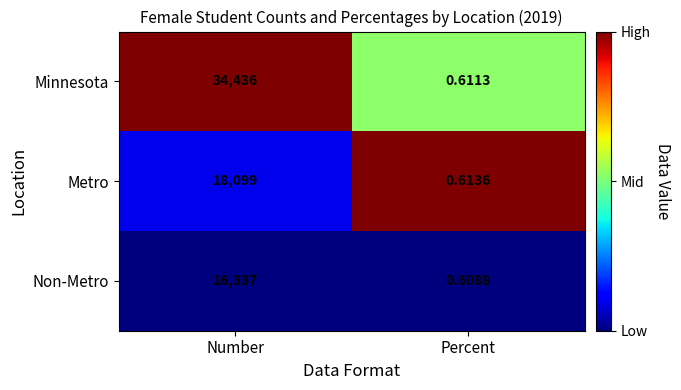

Where is Metro nearest to the value 9049?

Percent